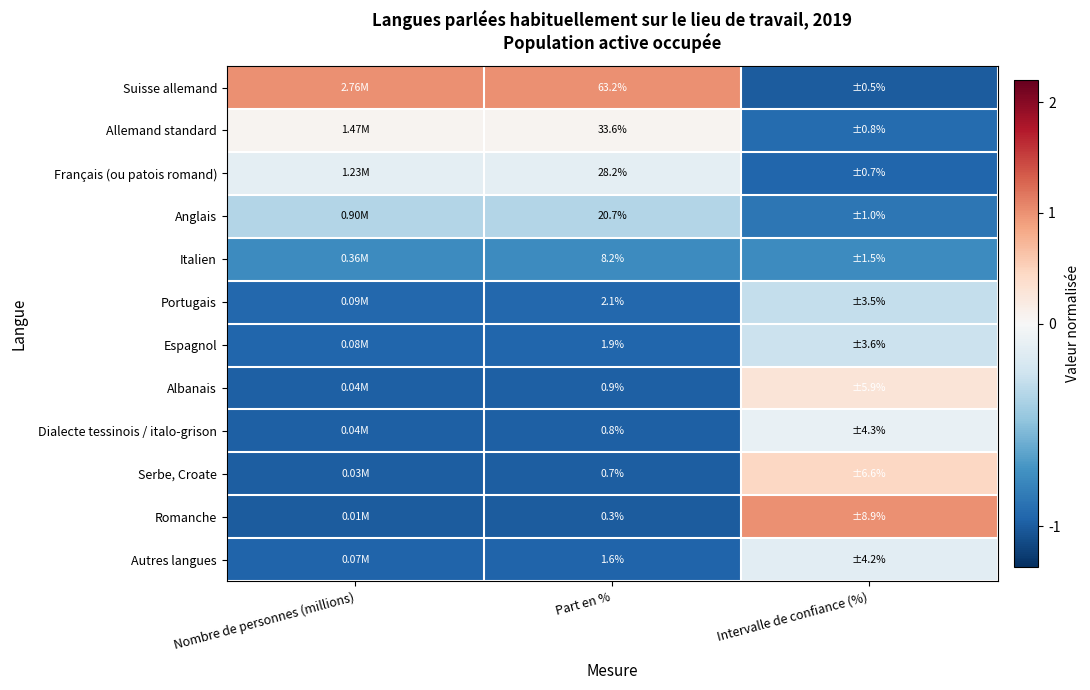

The Portugais series shows -0.3 at Intervalle de confiance (%). True or false?

True